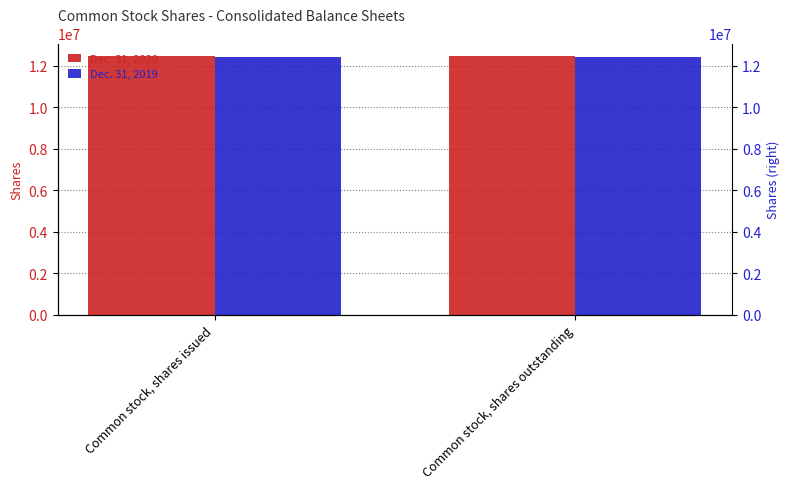

What is the total value across all series at Common stock, shares issued?

24894214